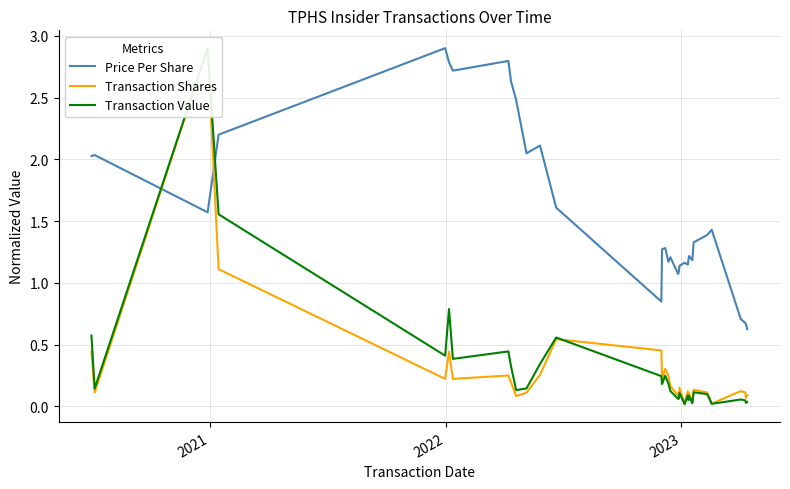

Is it true that Price Per Share equals 0.4 at 26?

False